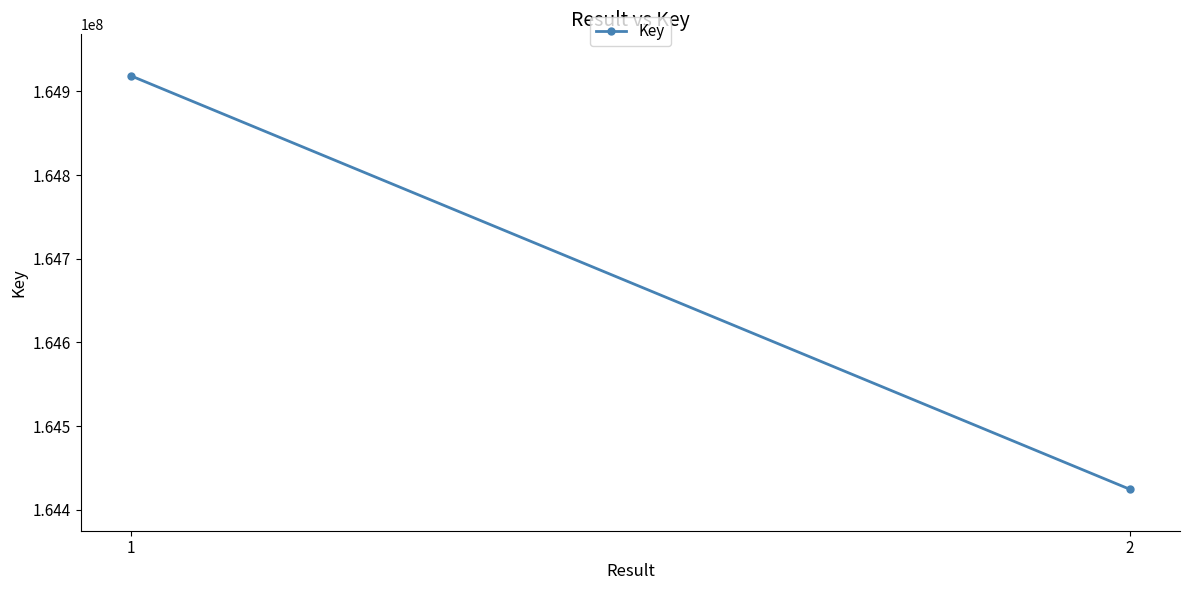

Read the value at 2, to the nearest 50.

164424450